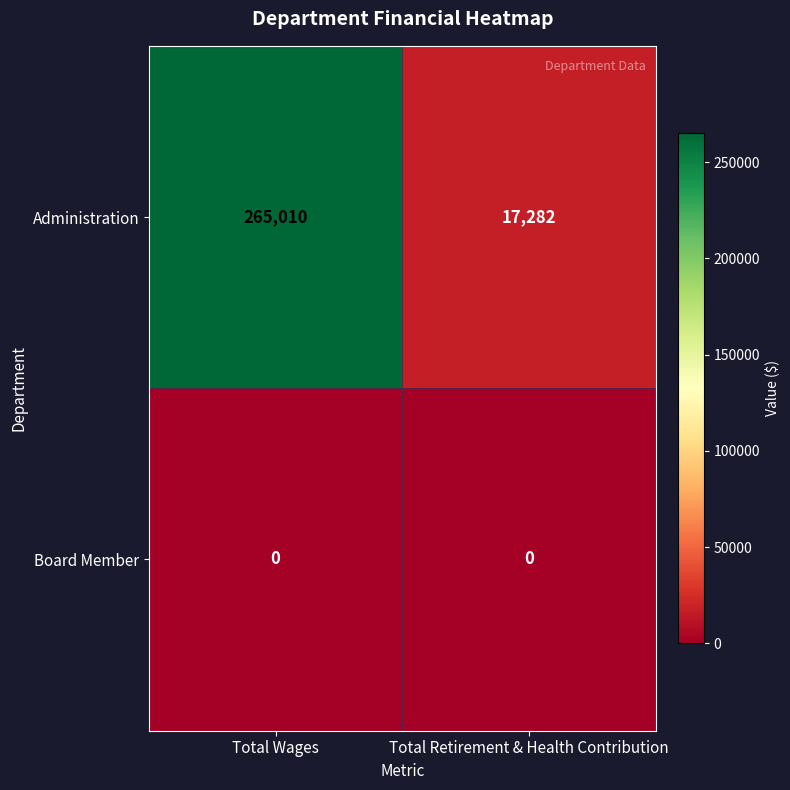

Reading right to left, list all the values displayed in this chart.

Administration: Total Retirement & Health Contribution=17282	Total Wages=265010
Board Member: Total Retirement & Health Contribution=0	Total Wages=0